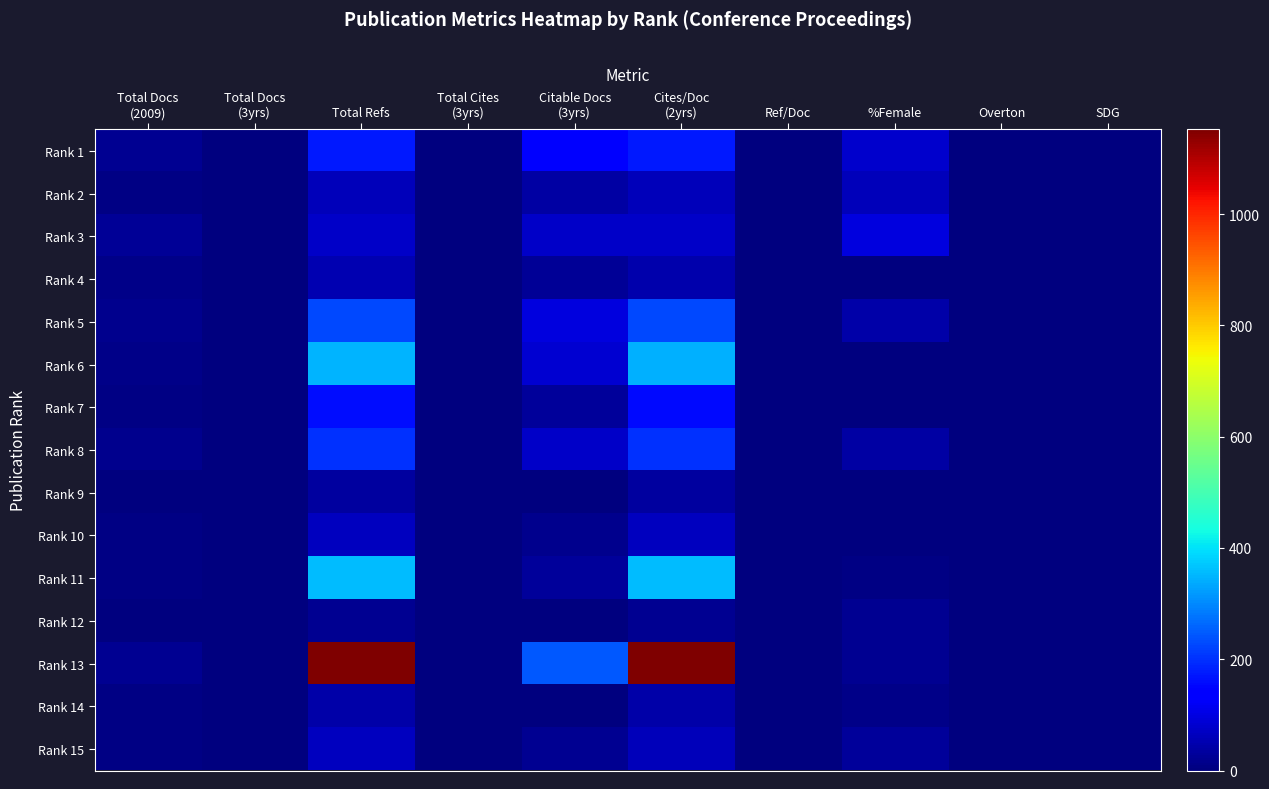

At Cites/Doc (2yrs), list the series in order from smallest to largest.

Rank 12, Rank 9, Rank 14, Rank 4, Rank 2, Rank 15, Rank 10, Rank 3, Rank 7, Rank 1, Rank 8, Rank 5, Rank 6, Rank 11, Rank 13